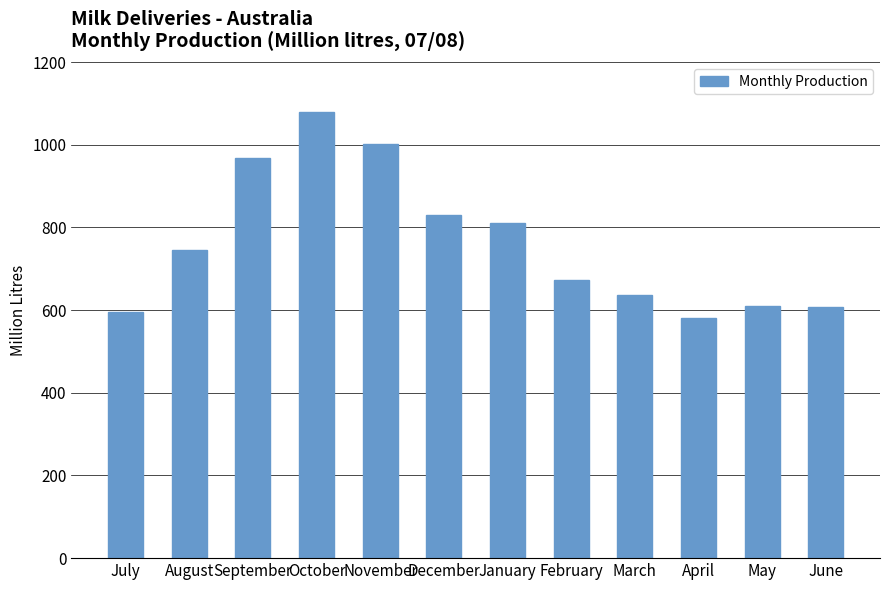

Which category has the highest value across all series?

October